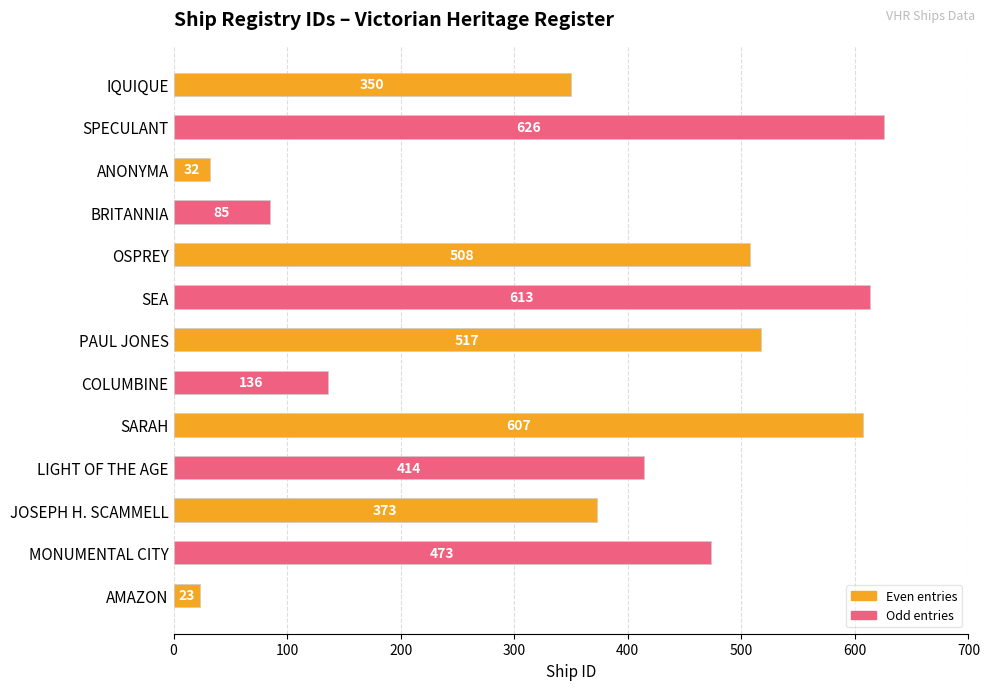

Does the chart contain any negative values?

No